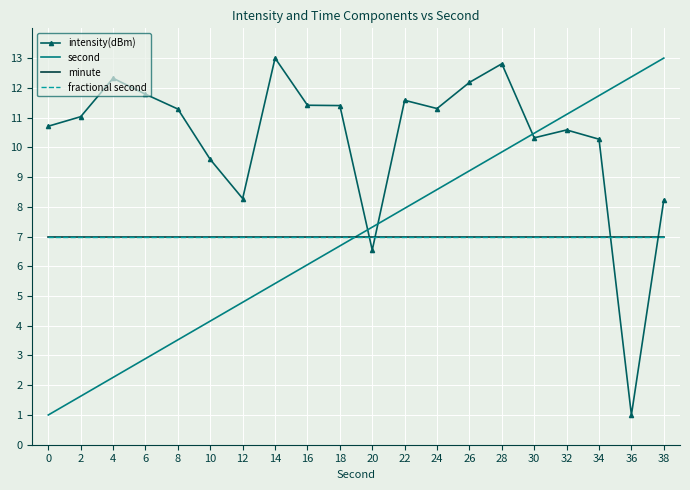

Reading left to right, extract all data points from this chart.

intensity(dBm): 10.7	11.0	12.3	11.8	11.3	9.6	8.3	13.0	11.4	11.4	6.5	11.6	11.3	12.2	12.8	10.3	10.6	10.3	1.0	8.2
second: 1.0	1.6	2.3	2.9	3.5	4.2	4.8	5.4	6.1	6.7	7.3	7.9	8.6	9.2	9.8	10.5	11.1	11.7	12.4	13.0
minute: 7.0	7.0	7.0	7.0	7.0	7.0	7.0	7.0	7.0	7.0	7.0	7.0	7.0	7.0	7.0	7.0	7.0	7.0	7.0	7.0
fractional second: 7.0	7.0	7.0	7.0	7.0	7.0	7.0	7.0	7.0	7.0	7.0	7.0	7.0	7.0	7.0	7.0	7.0	7.0	7.0	7.0